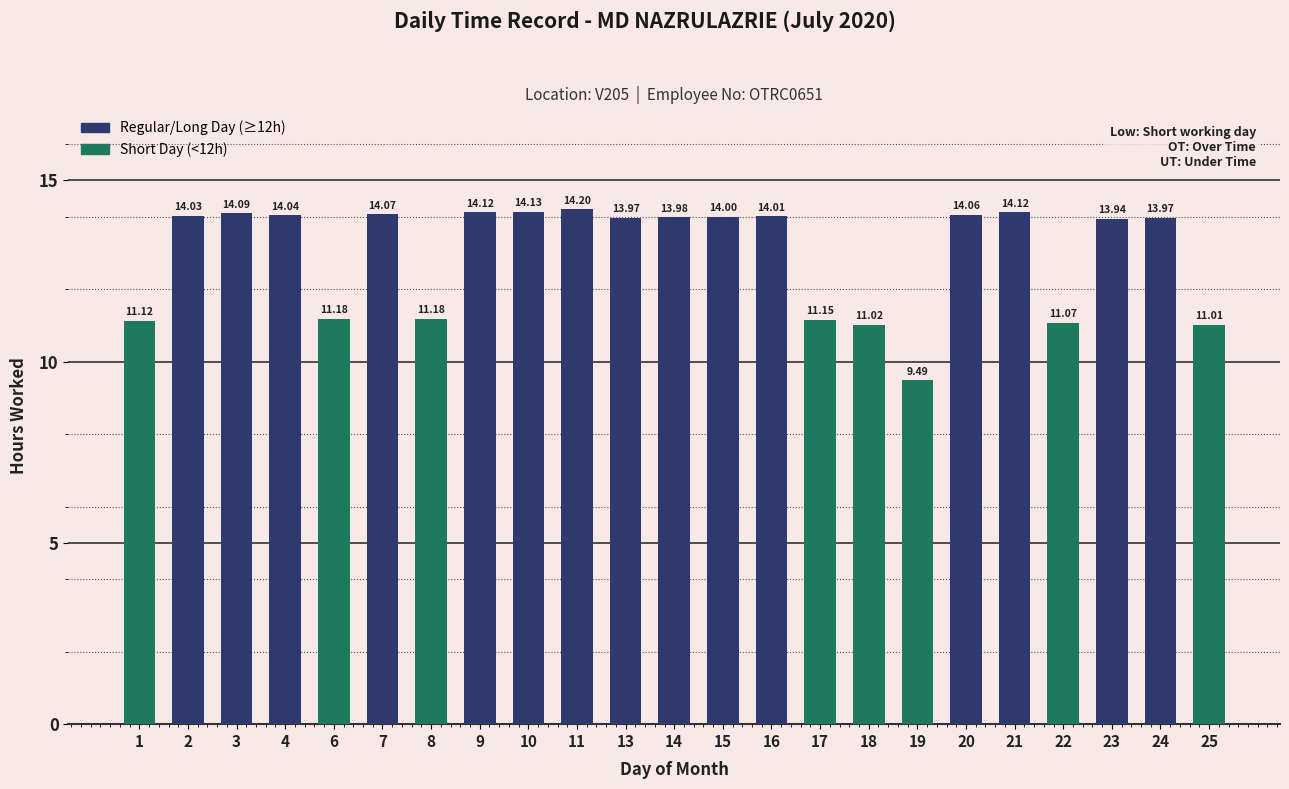

Are the bars horizontal?

No